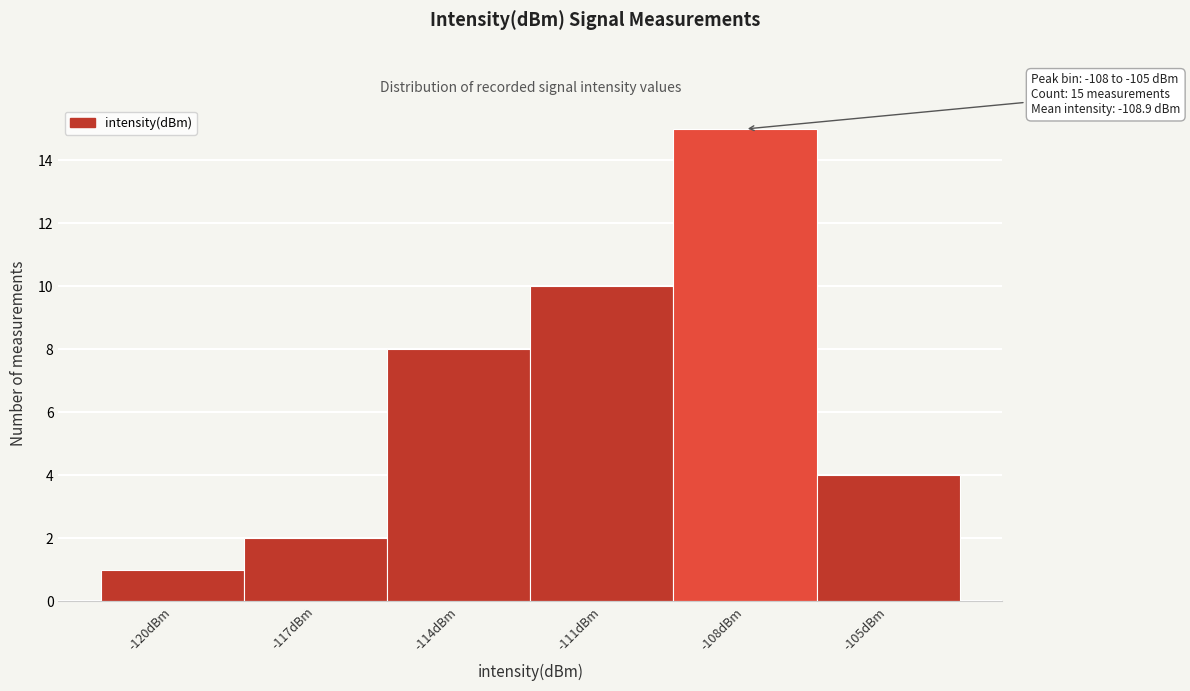

Reading left to right, what are all the values shown in this chart?

-120dBm=1	-117dBm=2	-114dBm=8	-111dBm=10	-108dBm=15	-105dBm=4